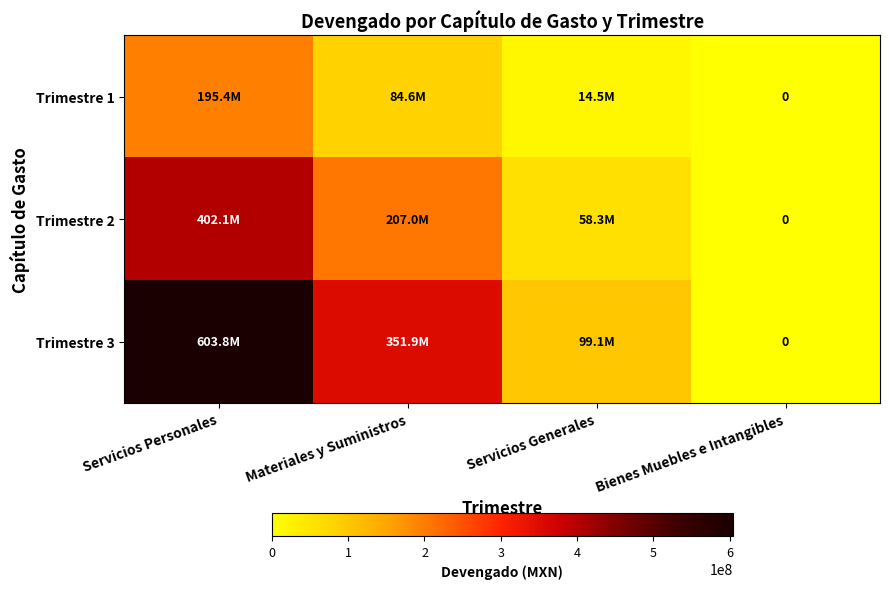

What is the difference between the maximum and minimum values in the Trimestre 2 series?

402127575.9